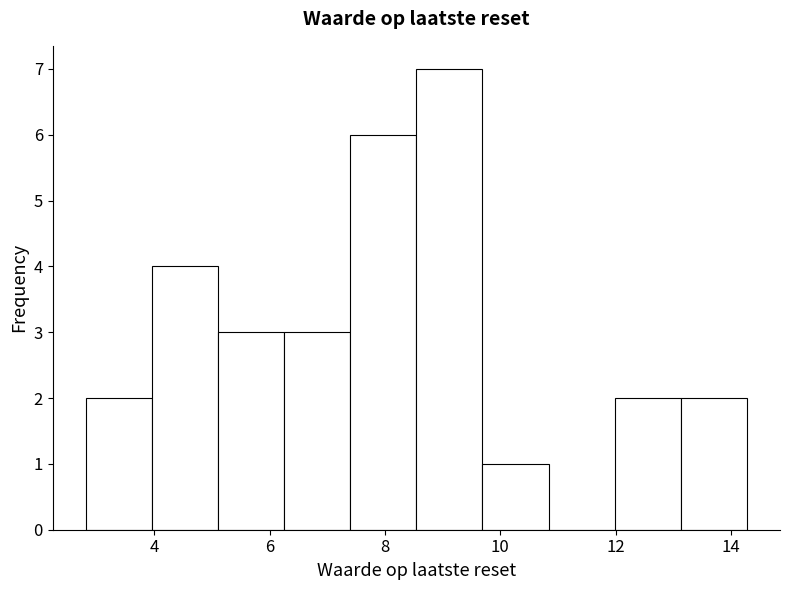

Over which range of the x-axis is the bar tallest?

8.6 to 9.6